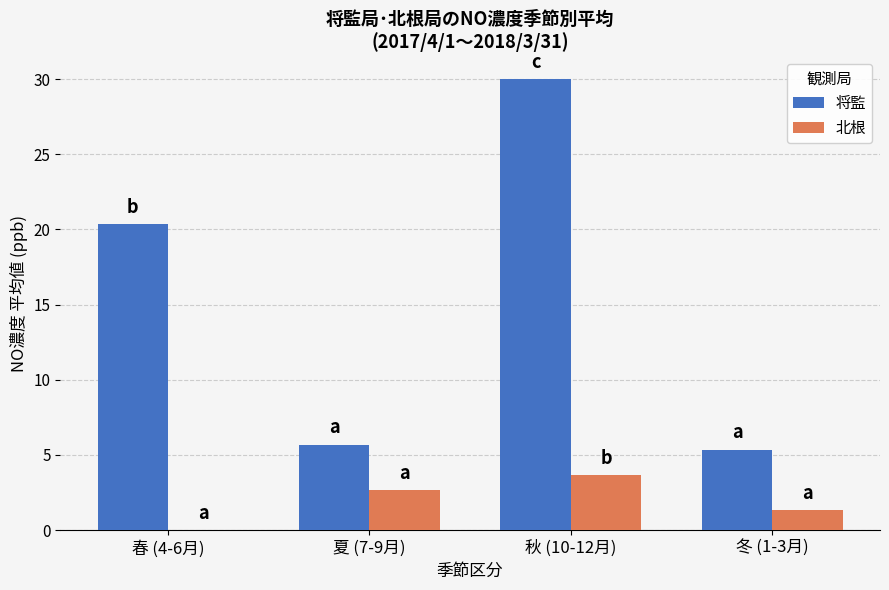

Where is 北根 nearest to the value 1?

冬 (1-3月)